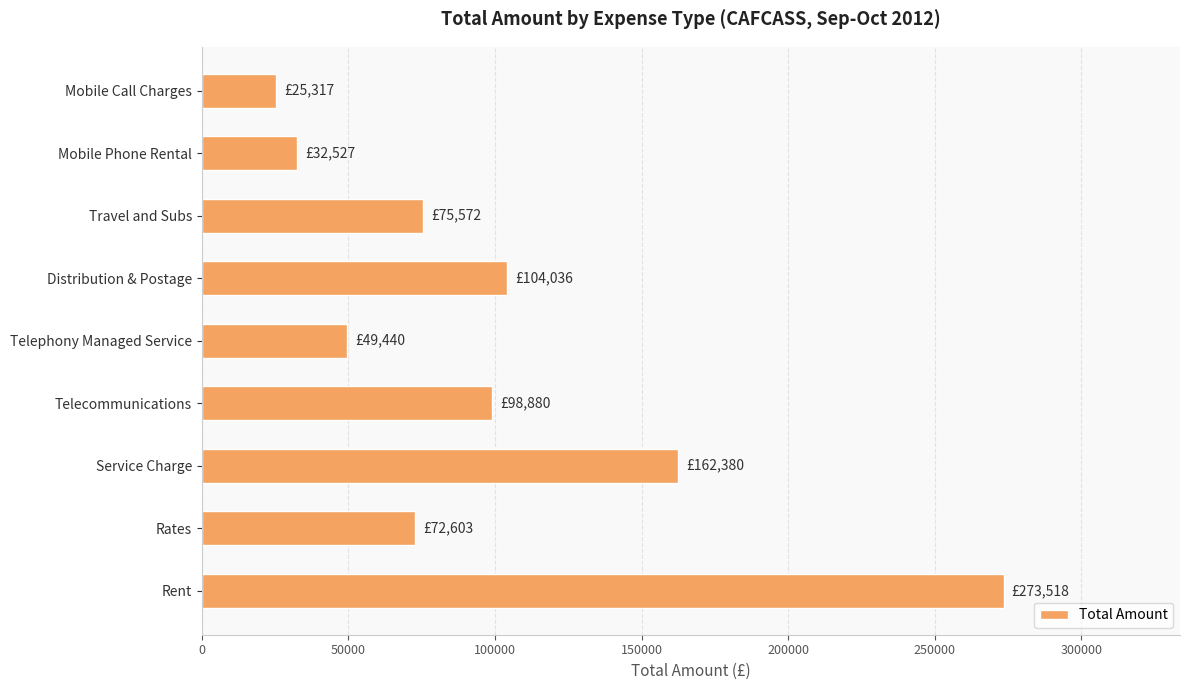

How many bars are there in total?

9